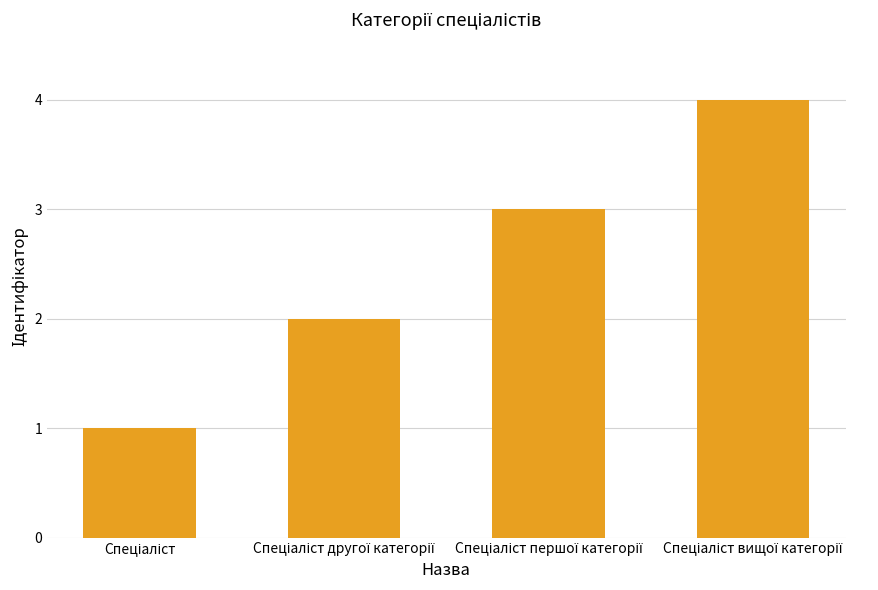

Are the bars grouped side by side (vs. stacked)?

No